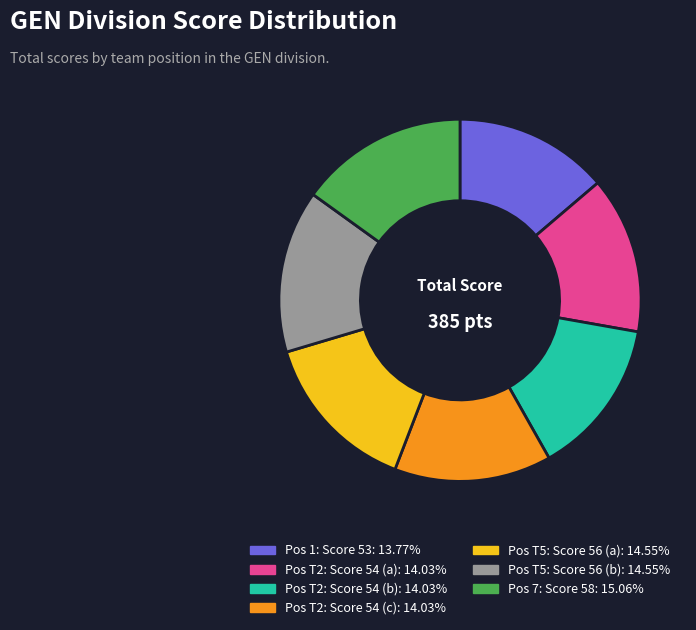

Count the number of slices in the pie.

7